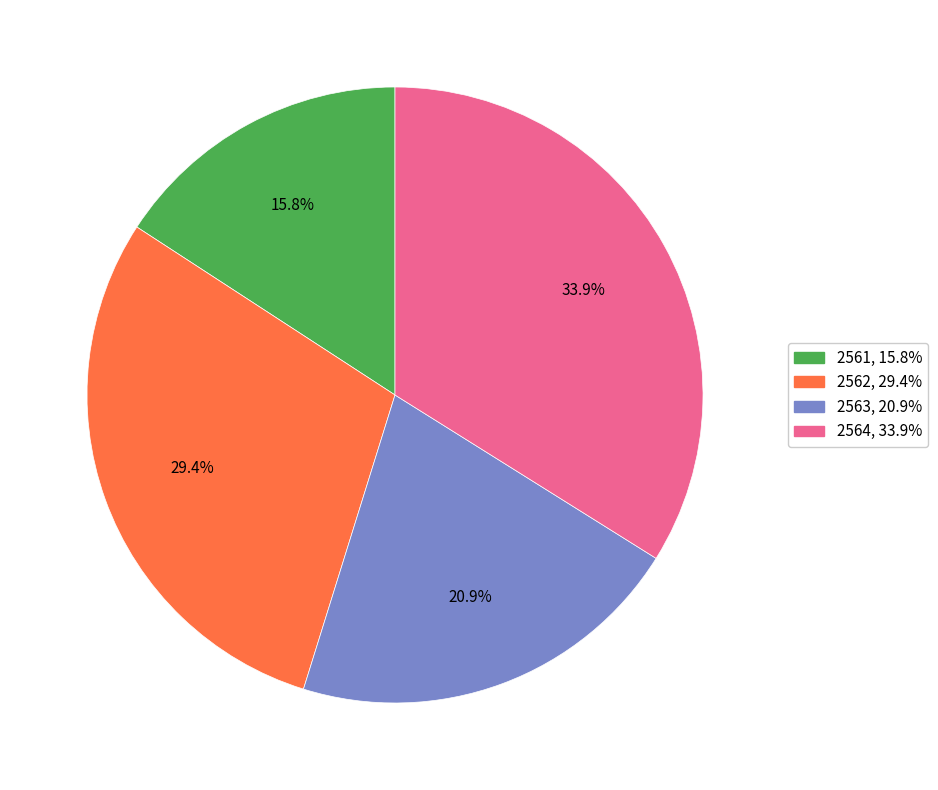

Between 2562 and 2564, which is larger?

2564